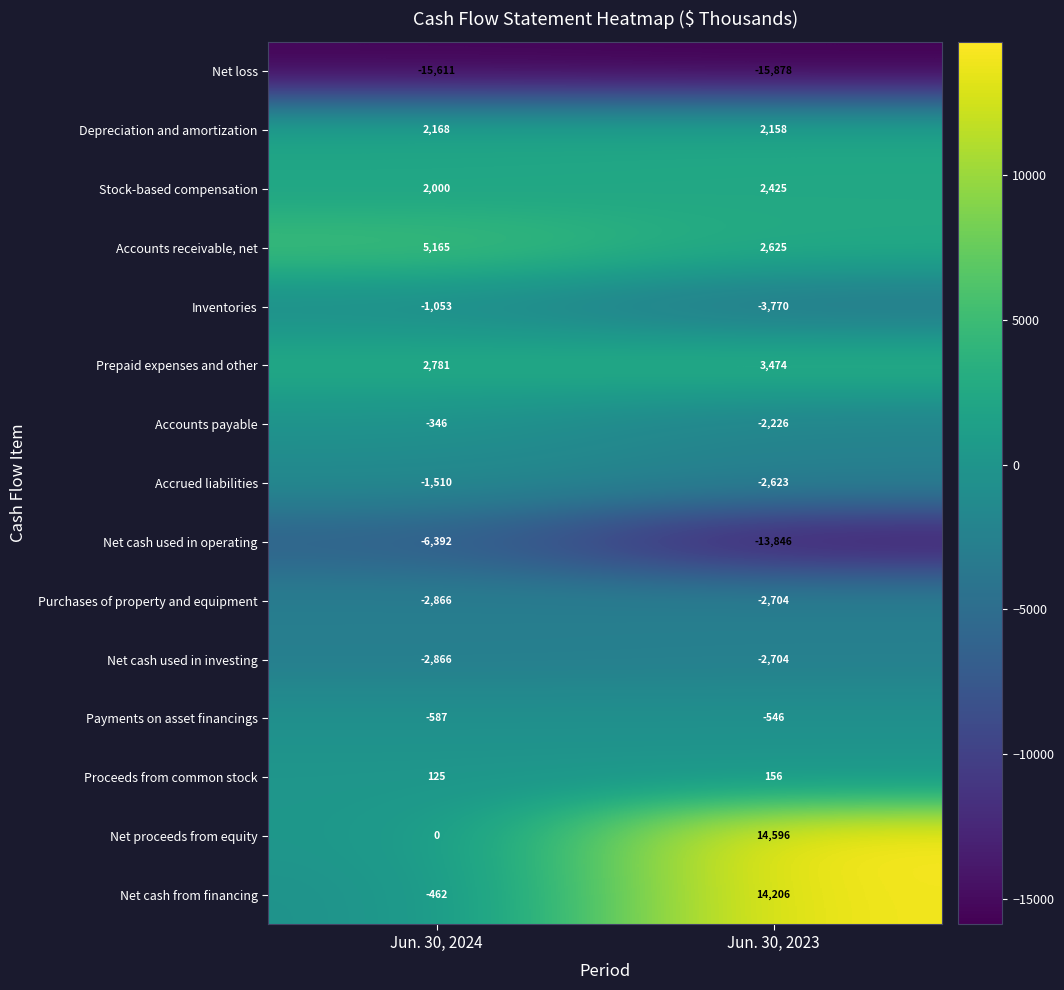

What is the total value across all series at Jun. 30, 2023?

-4657